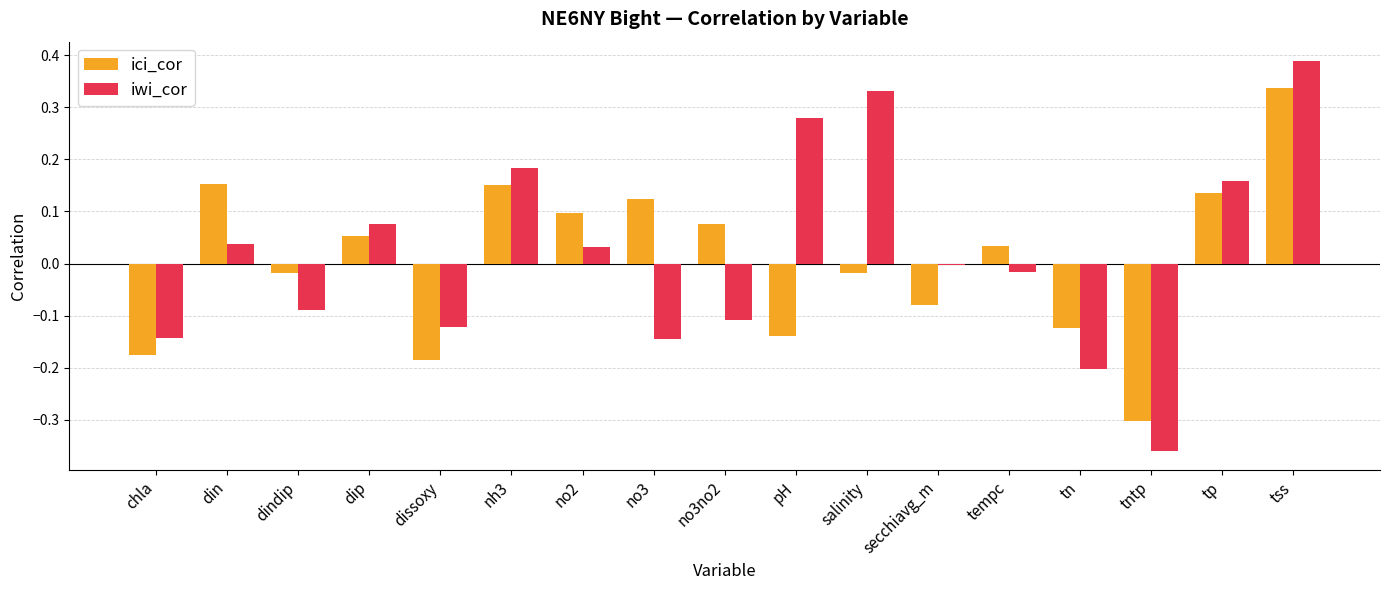

Which label corresponds to the largest value in the chart?

tss